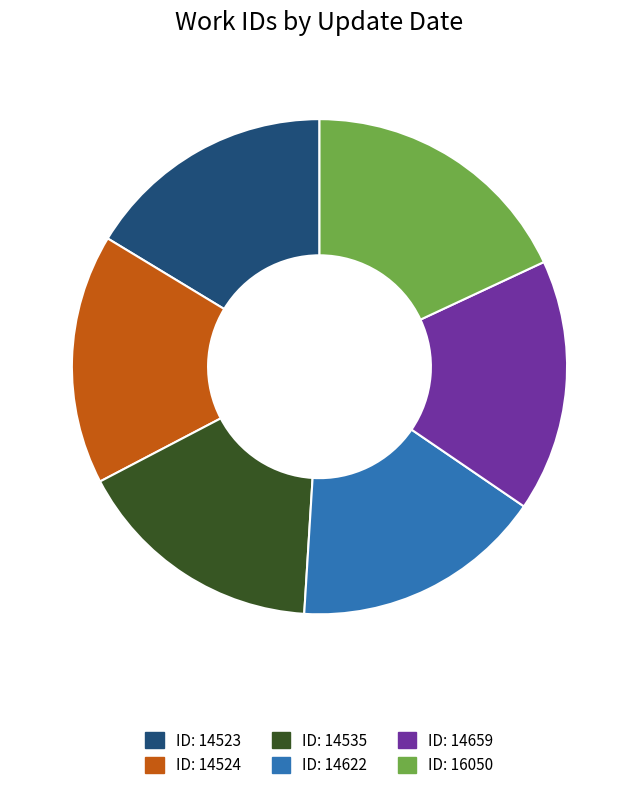

Which slice is the largest?

ID: 16050